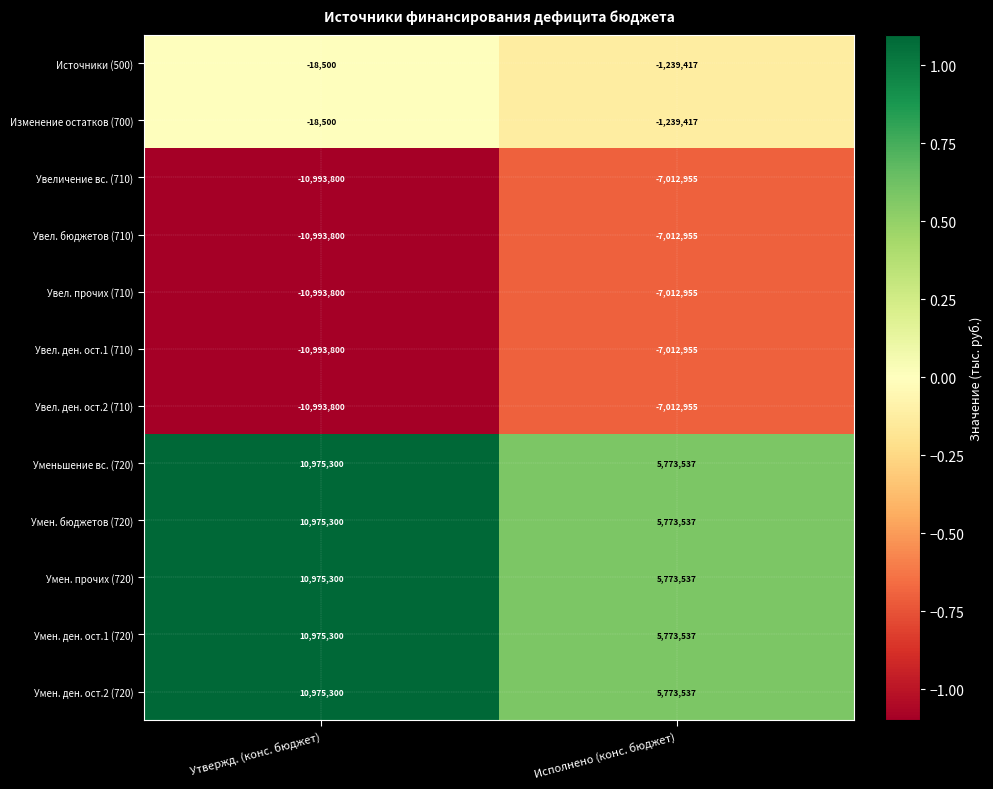

What is the difference between the Умен. прочих (720) values at Утвержд. (конс. бюджет) and Исполнено (конс. бюджет)?

5201763